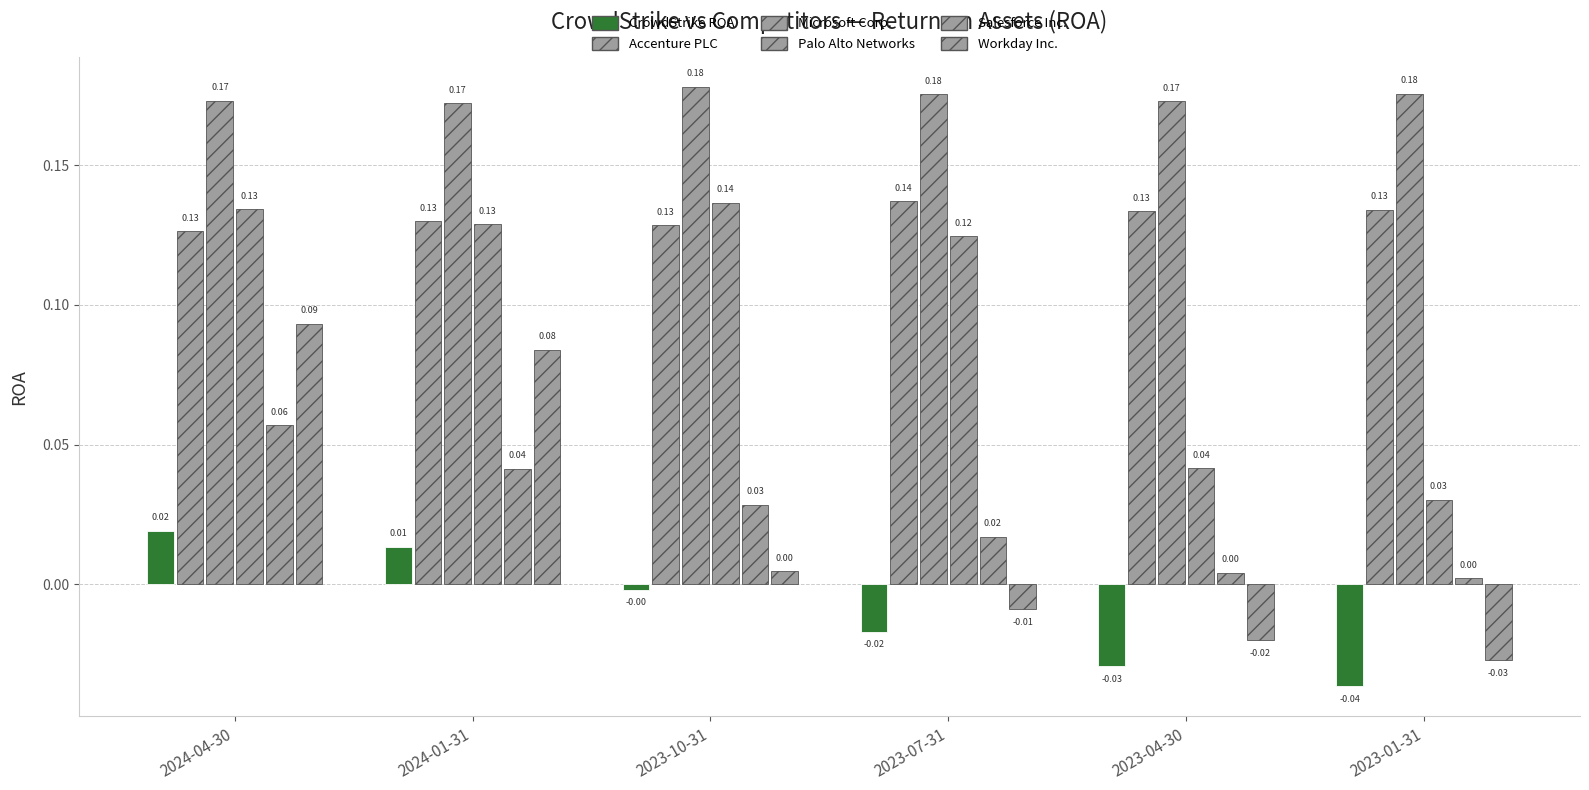

What is the approximate value of Accenture PLC at 2023-07-31?

0.1